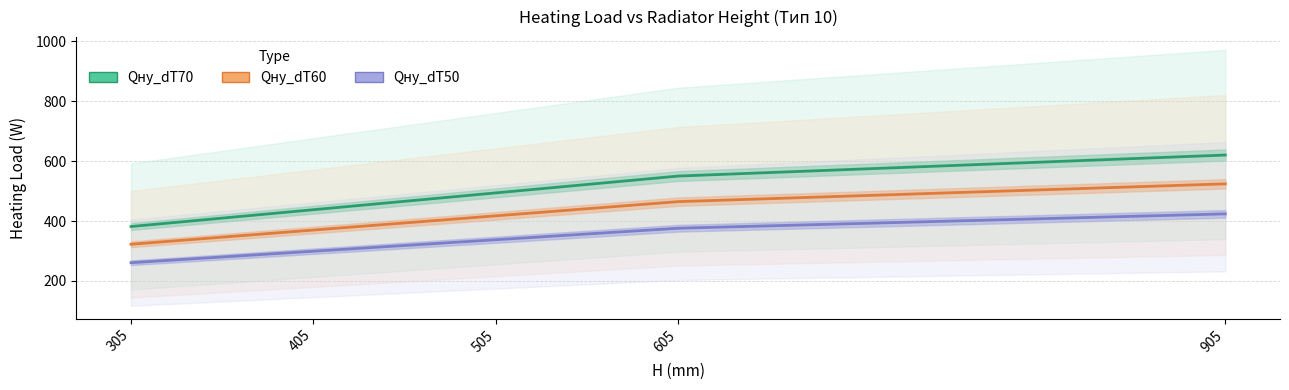

True or false: Qну_dT50 and Qну_dT70 cross at least once.

False